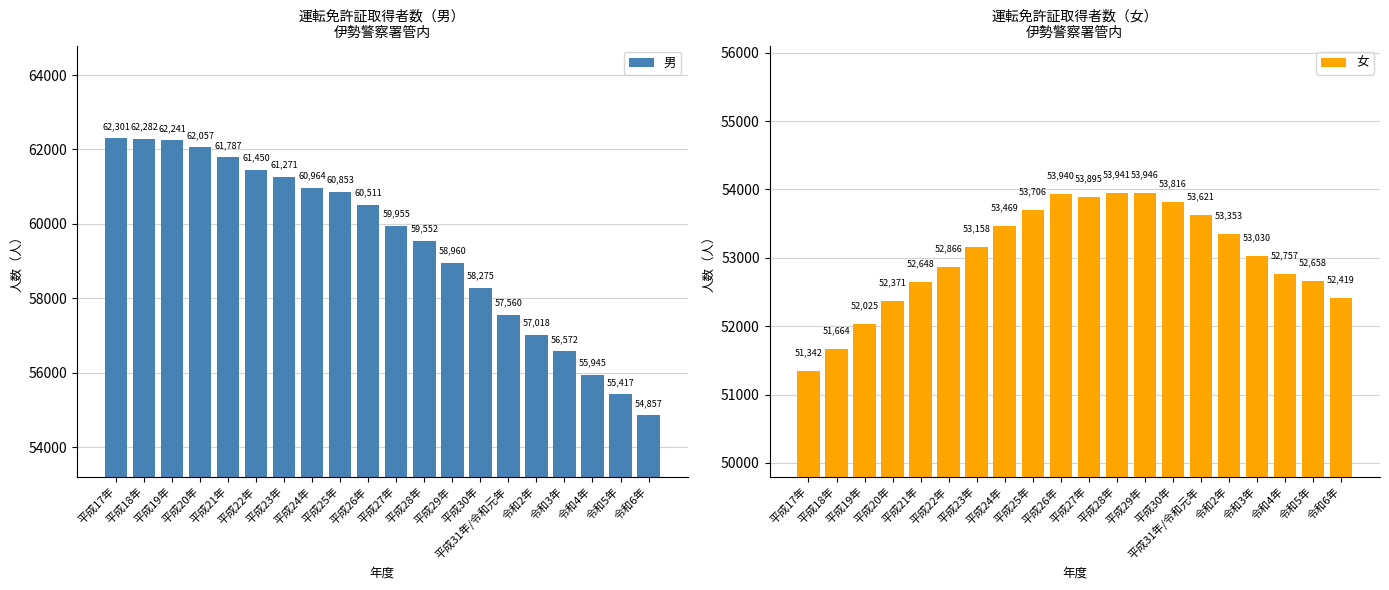

The value of 女 at 平成23年 is 28345. True or false?

False